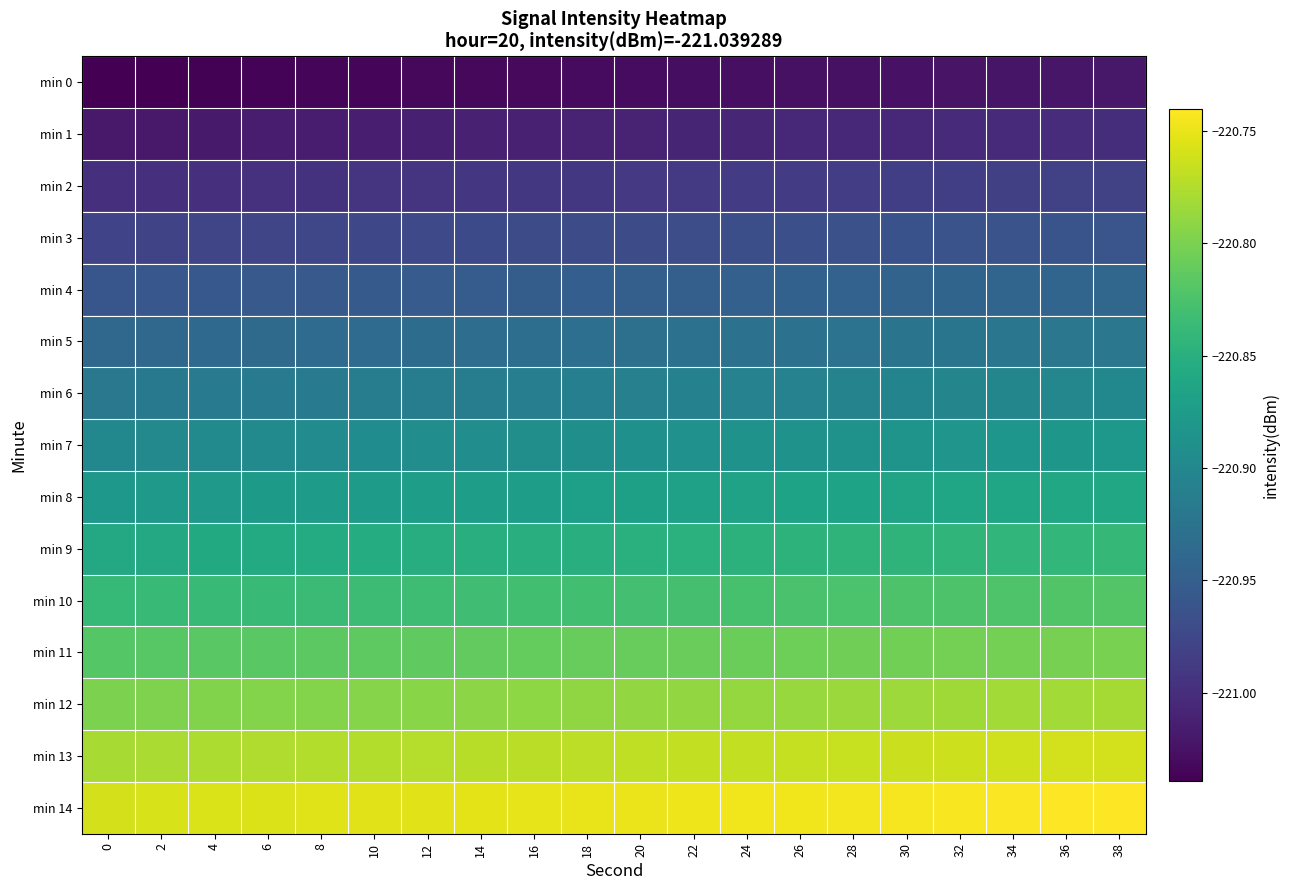

Reading right to left, list all the values displayed in this chart.

min 0: 38=-221.0	36=-221.0	34=-221.0	32=-221.0	30=-221.0	28=-221.0	26=-221.0	24=-221.0	22=-221.0	20=-221.0	18=-221.0	16=-221.0	14=-221.0	12=-221.0	10=-221.0	8=-221.0	6=-221.0	4=-221.0	2=-221.0	0=-221.0
min 1: 38=-221.0	36=-221.0	34=-221.0	32=-221.0	30=-221.0	28=-221.0	26=-221.0	24=-221.0	22=-221.0	20=-221.0	18=-221.0	16=-221.0	14=-221.0	12=-221.0	10=-221.0	8=-221.0	6=-221.0	4=-221.0	2=-221.0	0=-221.0
min 2: 38=-221.0	36=-221.0	34=-221.0	32=-221.0	30=-221.0	28=-221.0	26=-221.0	24=-221.0	22=-221.0	20=-221.0	18=-221.0	16=-221.0	14=-221.0	12=-221.0	10=-221.0	8=-221.0	6=-221.0	4=-221.0	2=-221.0	0=-221.0
min 3: 38=-221.0	36=-221.0	34=-221.0	32=-221.0	30=-221.0	28=-221.0	26=-221.0	24=-221.0	22=-221.0	20=-221.0	18=-221.0	16=-221.0	14=-221.0	12=-221.0	10=-221.0	8=-221.0	6=-221.0	4=-221.0	2=-221.0	0=-221.0
min 4: 38=-220.9	36=-220.9	34=-220.9	32=-220.9	30=-220.9	28=-220.9	26=-220.9	24=-220.9	22=-220.9	20=-220.9	18=-221.0	16=-221.0	14=-221.0	12=-221.0	10=-221.0	8=-221.0	6=-221.0	4=-221.0	2=-221.0	0=-221.0
min 5: 38=-220.9	36=-220.9	34=-220.9	32=-220.9	30=-220.9	28=-220.9	26=-220.9	24=-220.9	22=-220.9	20=-220.9	18=-220.9	16=-220.9	14=-220.9	12=-220.9	10=-220.9	8=-220.9	6=-220.9	4=-220.9	2=-220.9	0=-220.9
min 6: 38=-220.9	36=-220.9	34=-220.9	32=-220.9	30=-220.9	28=-220.9	26=-220.9	24=-220.9	22=-220.9	20=-220.9	18=-220.9	16=-220.9	14=-220.9	12=-220.9	10=-220.9	8=-220.9	6=-220.9	4=-220.9	2=-220.9	0=-220.9
min 7: 38=-220.9	36=-220.9	34=-220.9	32=-220.9	30=-220.9	28=-220.9	26=-220.9	24=-220.9	22=-220.9	20=-220.9	18=-220.9	16=-220.9	14=-220.9	12=-220.9	10=-220.9	8=-220.9	6=-220.9	4=-220.9	2=-220.9	0=-220.9
min 8: 38=-220.9	36=-220.9	34=-220.9	32=-220.9	30=-220.9	28=-220.9	26=-220.9	24=-220.9	22=-220.9	20=-220.9	18=-220.9	16=-220.9	14=-220.9	12=-220.9	10=-220.9	8=-220.9	6=-220.9	4=-220.9	2=-220.9	0=-220.9
min 9: 38=-220.8	36=-220.8	34=-220.8	32=-220.8	30=-220.8	28=-220.8	26=-220.8	24=-220.8	22=-220.8	20=-220.8	18=-220.9	16=-220.9	14=-220.9	12=-220.9	10=-220.9	8=-220.9	6=-220.9	4=-220.9	2=-220.9	0=-220.9
min 10: 38=-220.8	36=-220.8	34=-220.8	32=-220.8	30=-220.8	28=-220.8	26=-220.8	24=-220.8	22=-220.8	20=-220.8	18=-220.8	16=-220.8	14=-220.8	12=-220.8	10=-220.8	8=-220.8	6=-220.8	4=-220.8	2=-220.8	0=-220.8
min 11: 38=-220.8	36=-220.8	34=-220.8	32=-220.8	30=-220.8	28=-220.8	26=-220.8	24=-220.8	22=-220.8	20=-220.8	18=-220.8	16=-220.8	14=-220.8	12=-220.8	10=-220.8	8=-220.8	6=-220.8	4=-220.8	2=-220.8	0=-220.8
min 12: 38=-220.8	36=-220.8	34=-220.8	32=-220.8	30=-220.8	28=-220.8	26=-220.8	24=-220.8	22=-220.8	20=-220.8	18=-220.8	16=-220.8	14=-220.8	12=-220.8	10=-220.8	8=-220.8	6=-220.8	4=-220.8	2=-220.8	0=-220.8
min 13: 38=-220.8	36=-220.8	34=-220.8	32=-220.8	30=-220.8	28=-220.8	26=-220.8	24=-220.8	22=-220.8	20=-220.8	18=-220.8	16=-220.8	14=-220.8	12=-220.8	10=-220.8	8=-220.8	6=-220.8	4=-220.8	2=-220.8	0=-220.8
min 14: 38=-220.7	36=-220.7	34=-220.7	32=-220.7	30=-220.7	28=-220.7	26=-220.7	24=-220.7	22=-220.7	20=-220.7	18=-220.8	16=-220.8	14=-220.8	12=-220.8	10=-220.8	8=-220.8	6=-220.8	4=-220.8	2=-220.8	0=-220.8